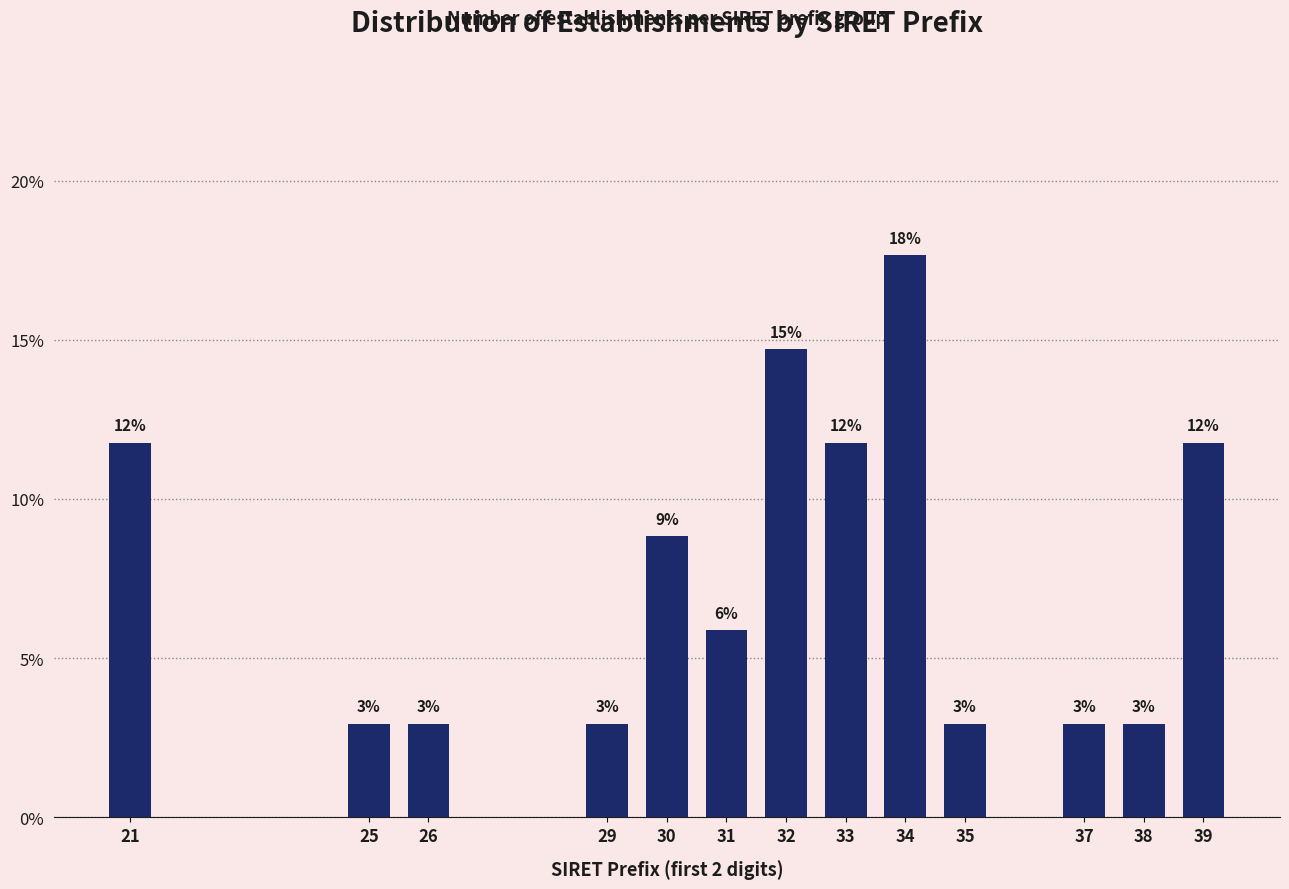

Are the bars horizontal?

No